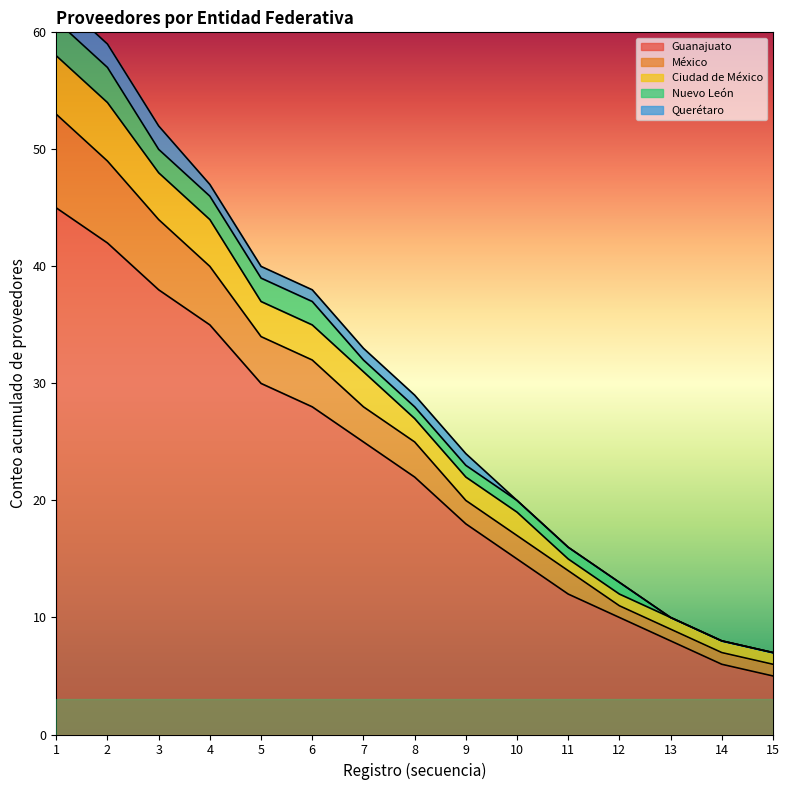

Which has a higher value, 4 or 7?

4